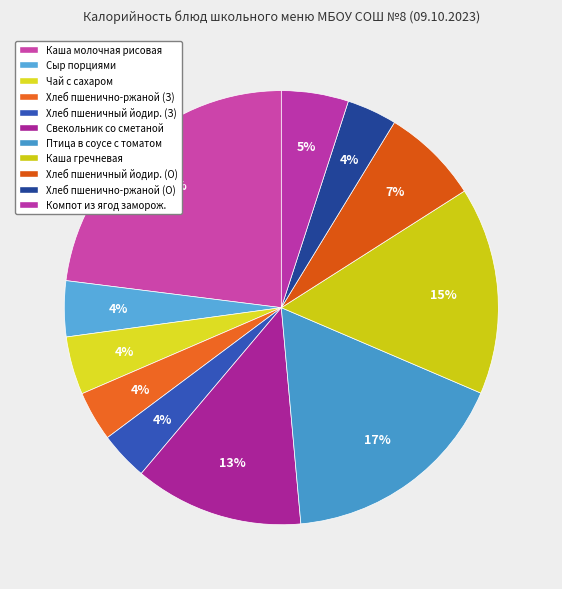

How many segments does this pie chart have?

11